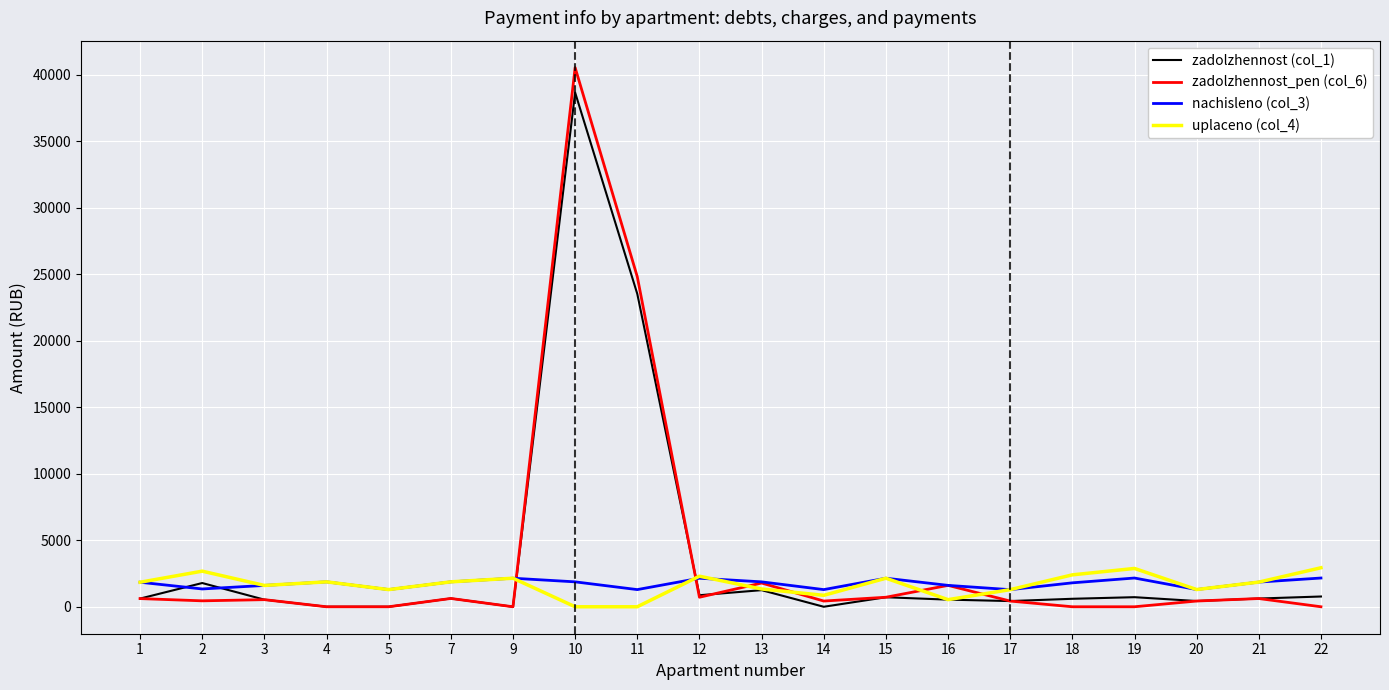

What are all the series names shown in the legend?

zadolzhennost (col_1), zadolzhennost_pen (col_6), nachisleno (col_3), uplaceno (col_4)